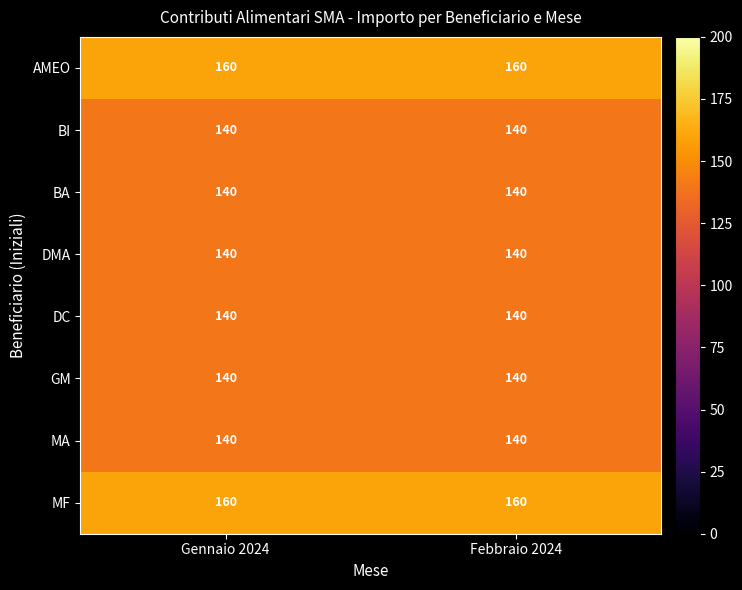

What is the difference between the highest and lowest values at Gennaio 2024?

20